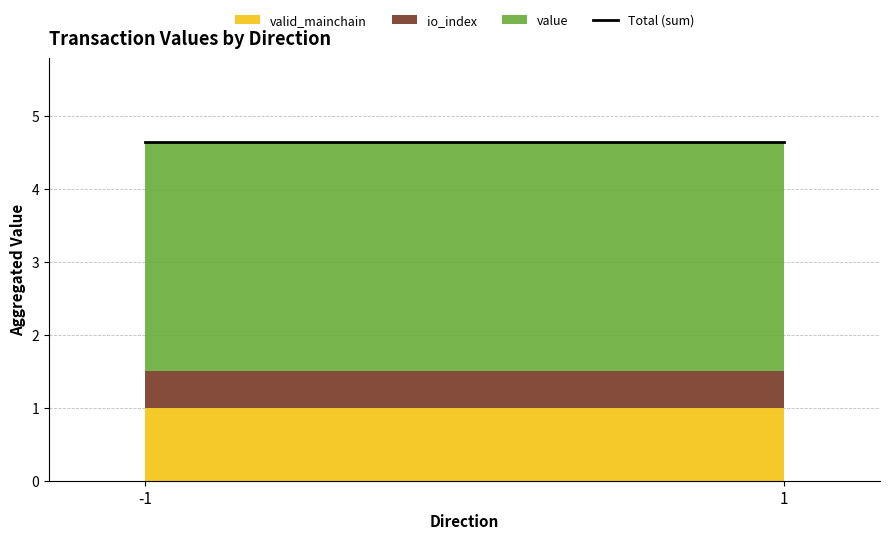

What is the highest value of the valid_mainchain series?

1.0